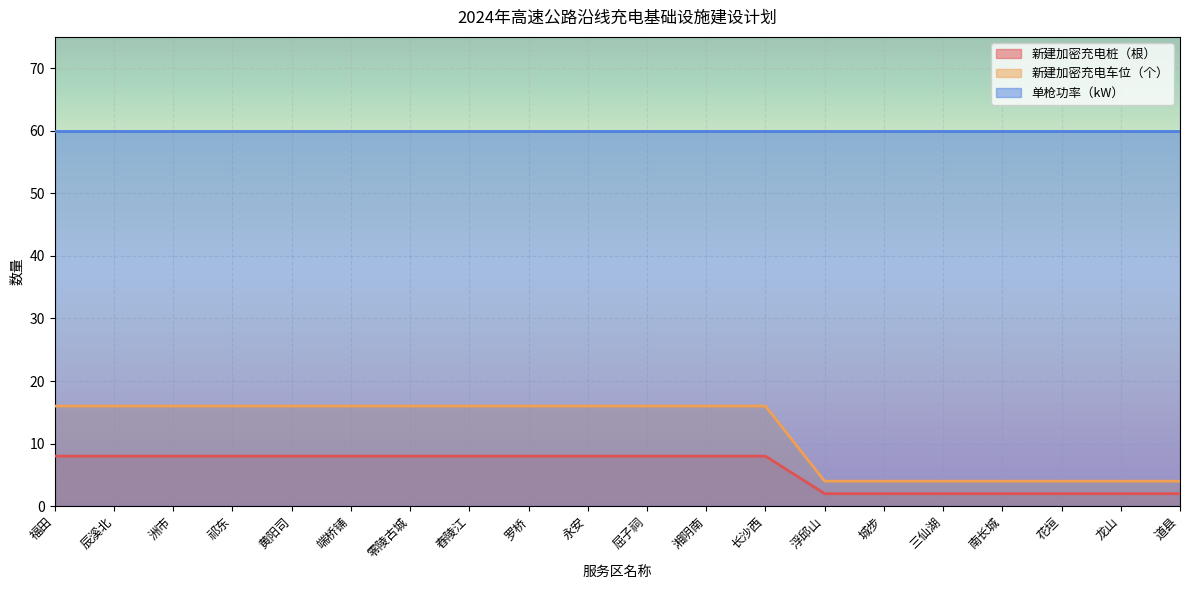

True or false: 新建加密充电桩（根） and 新建加密充电车位（个） intersect in this chart.

False